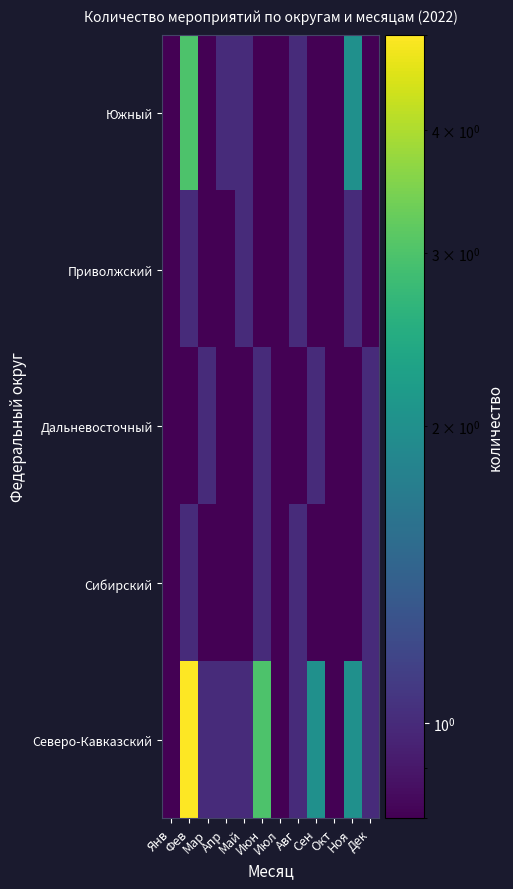

Which series changed the most between Июн and Сен?

Северо-Кавказский